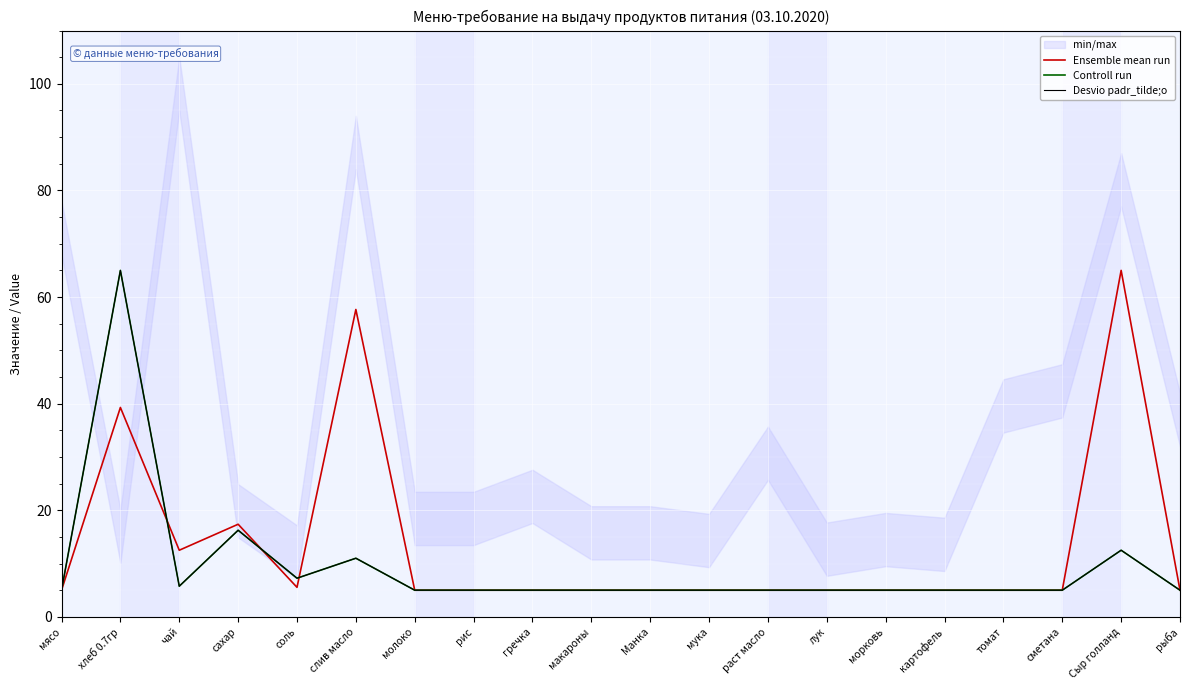

The value of Ensemble mean run at картофель is 2.8. True or false?

False